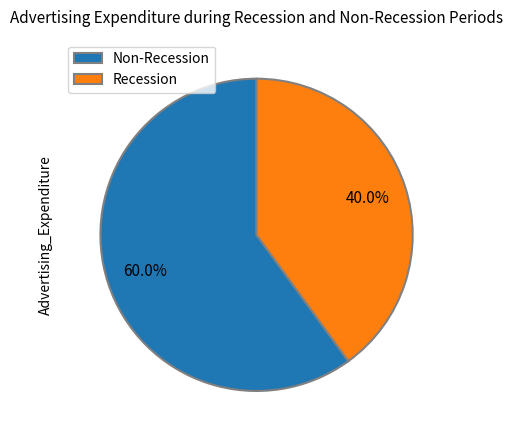

Rank the categories by value from highest to lowest.

Non-Recession, Recession